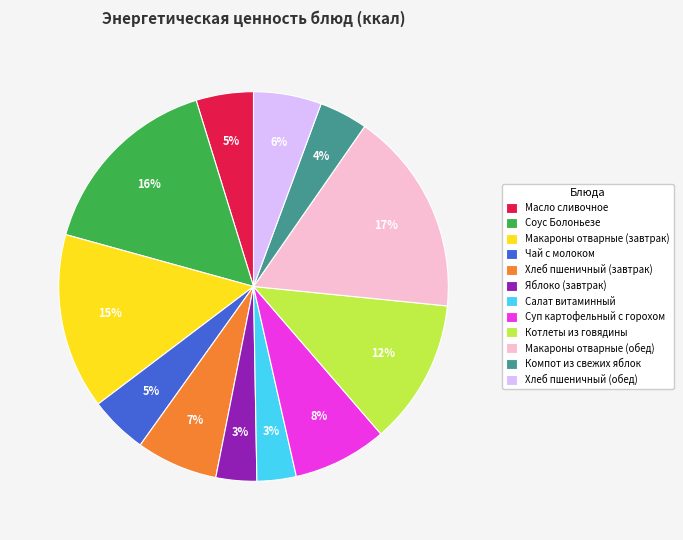

Combined, do Соус Болоньезе and Макароны отварные (обед) account for over 50%?

No